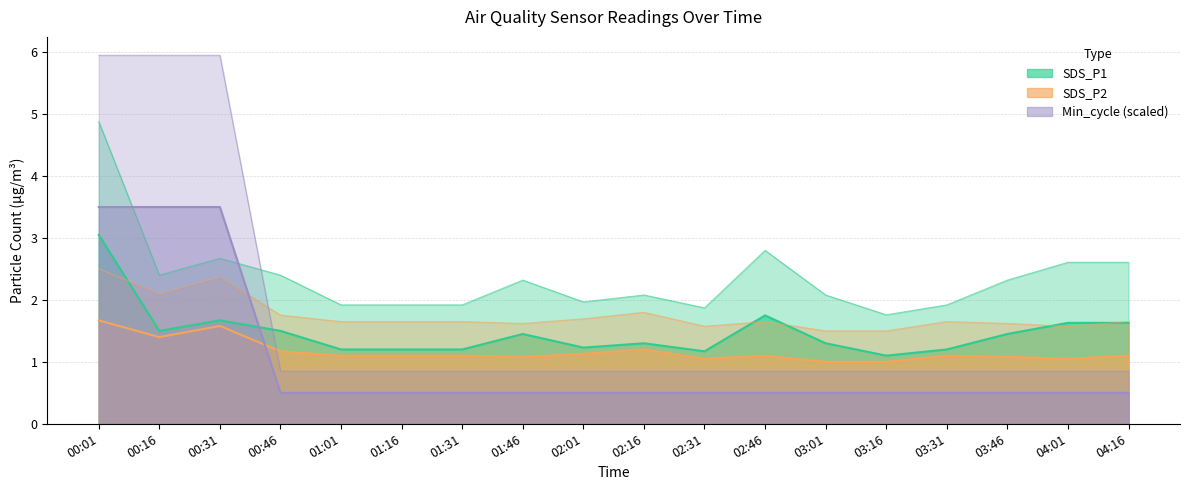

The value of SDS_P1 at 01:46 is 1.9. True or false?

False